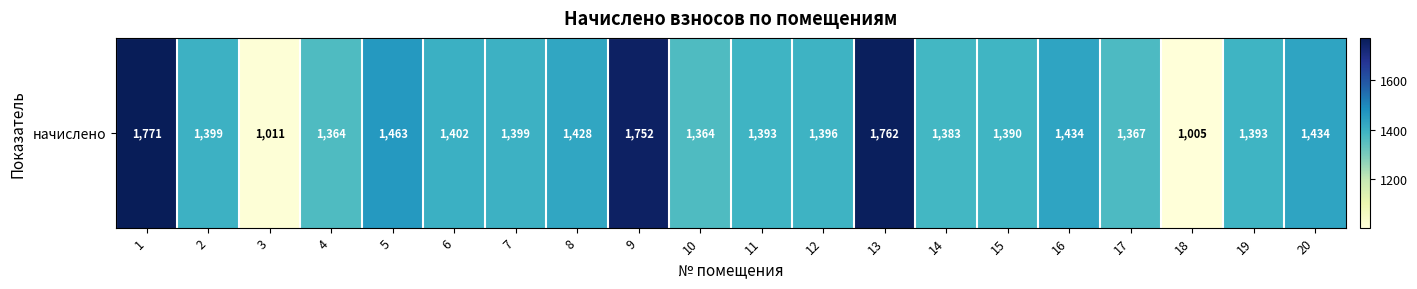

What is the greatest value displayed?

1771.3